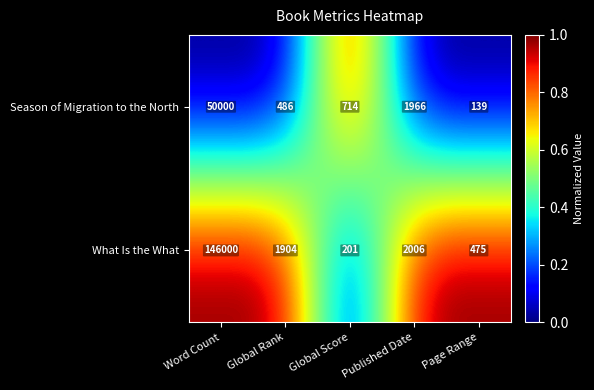

True or false: Season of Migration to the North has a value of 3142 at Published Date.

False